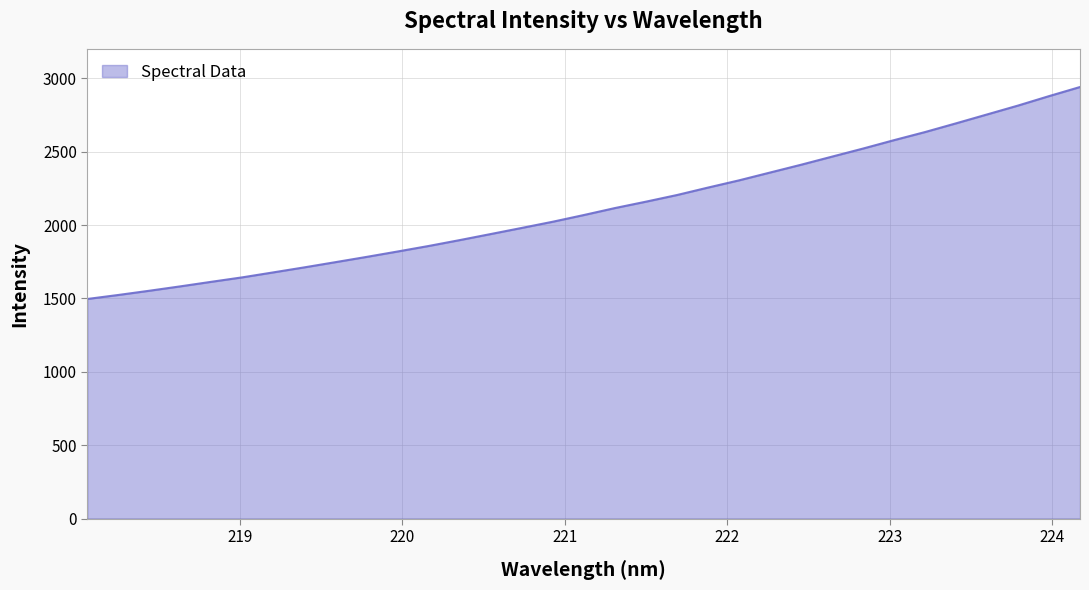

What is the difference between the maximum and minimum values?

1443.5